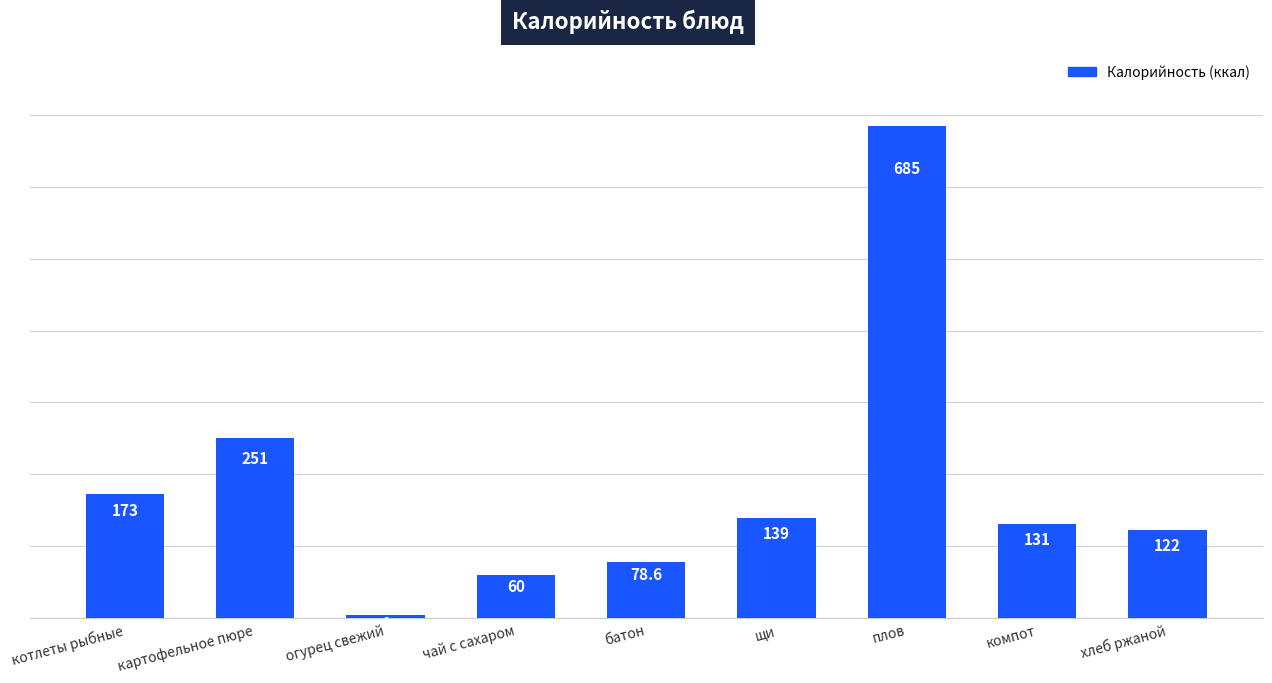

How many series are shown in this chart?

1